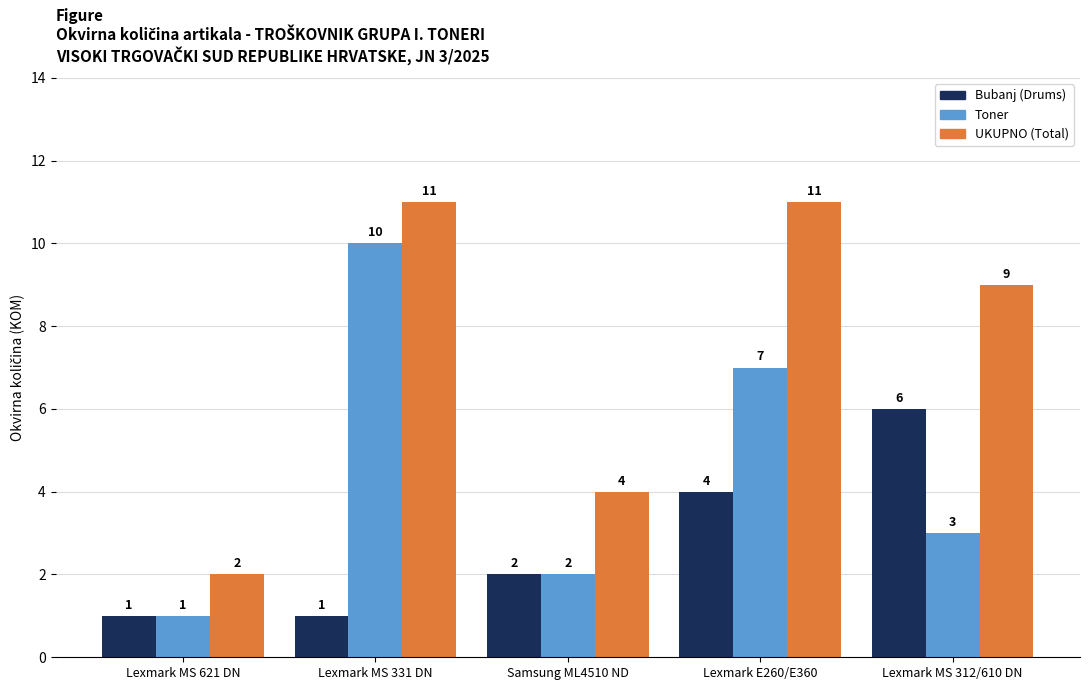

Rank the series by their maximum value, from highest to lowest.

UKUPNO (Total), Toner, Bubanj (Drums)